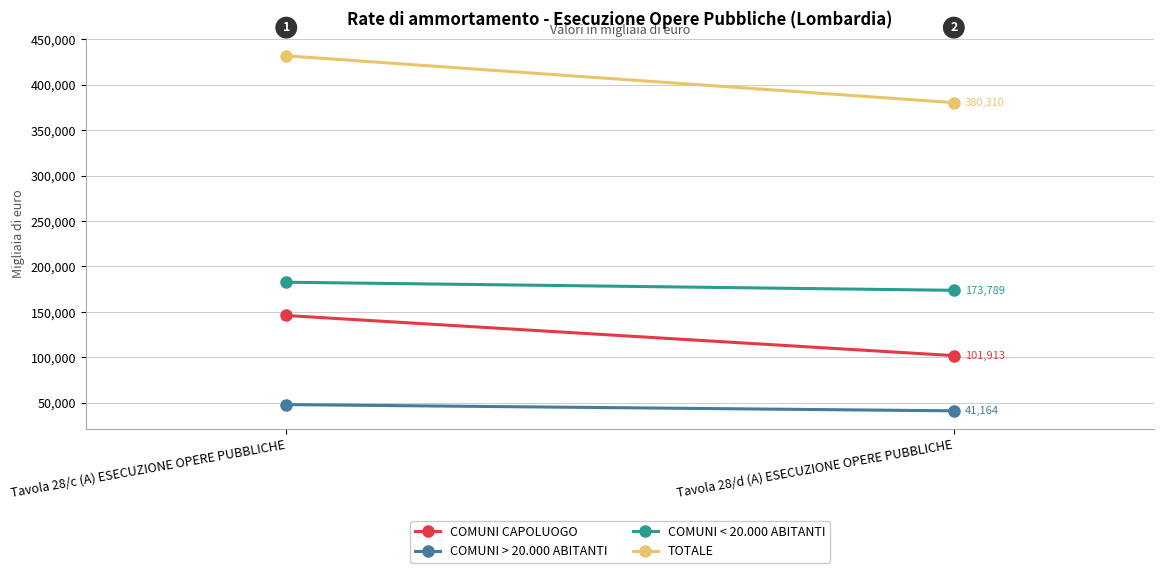

Which series has the largest total across all categories?

TOTALE